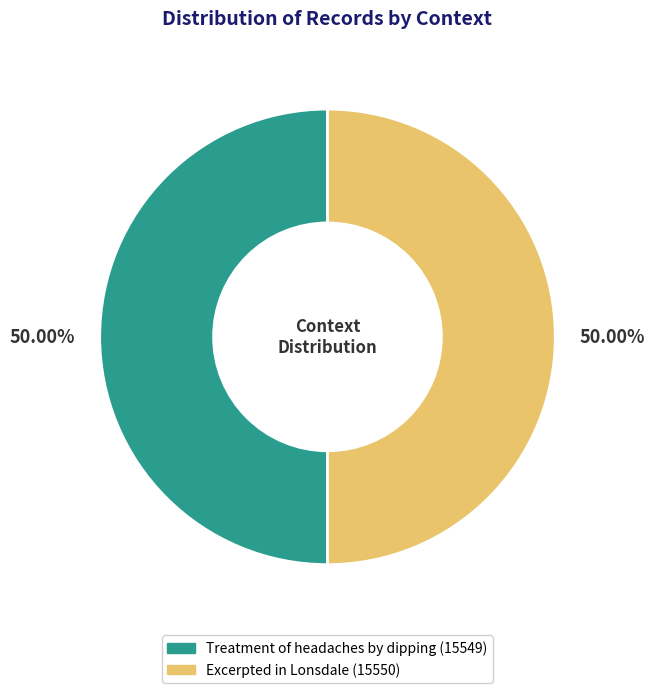

What percentage is the Treatment of headaches by dipping slice, to the nearest percent?

50%